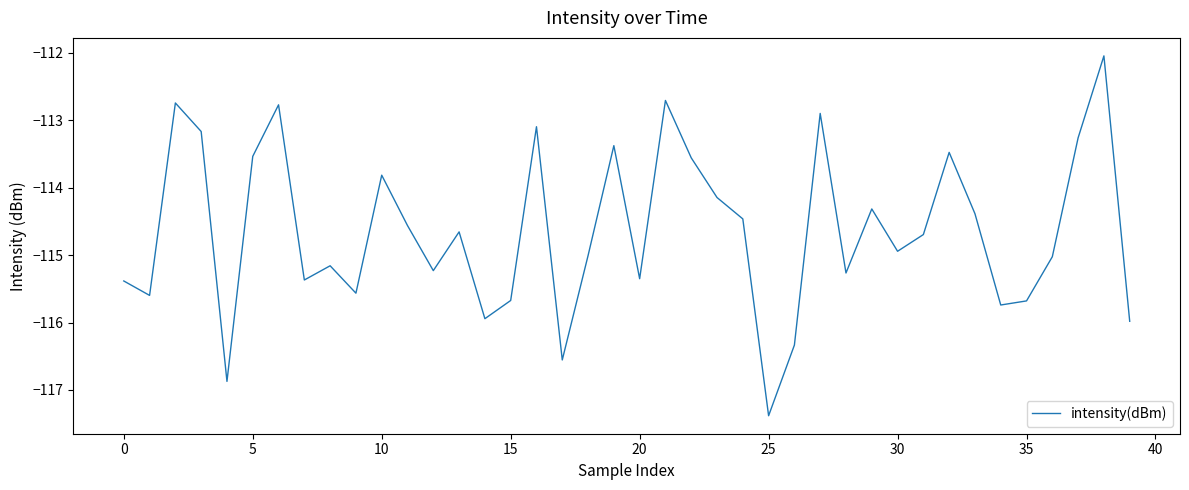

What is the greatest value displayed?

-112.0